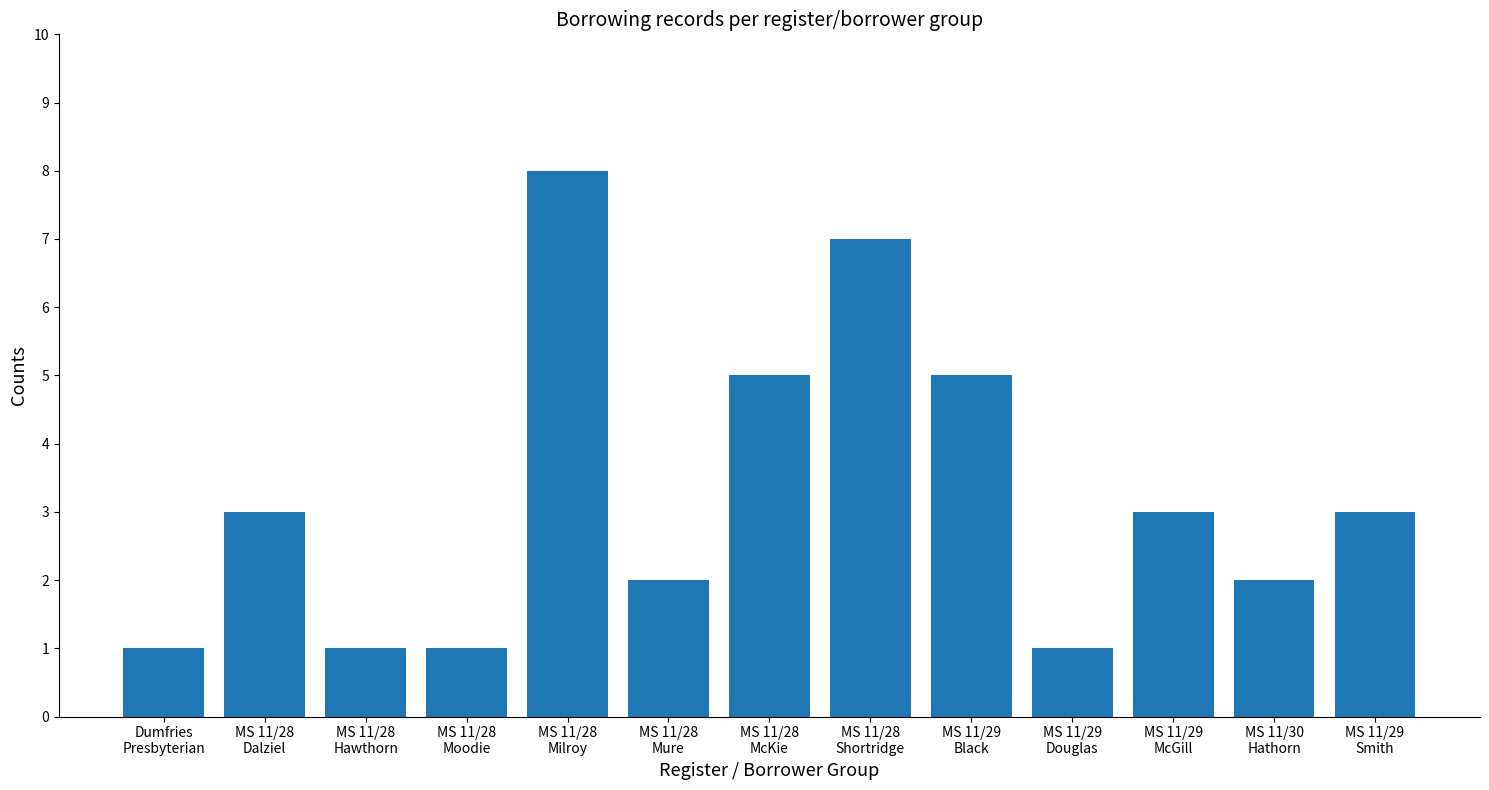

What is the ratio of the value at MS 11/29
Smith to the value at Dumfries
Presbyterian?

3.0